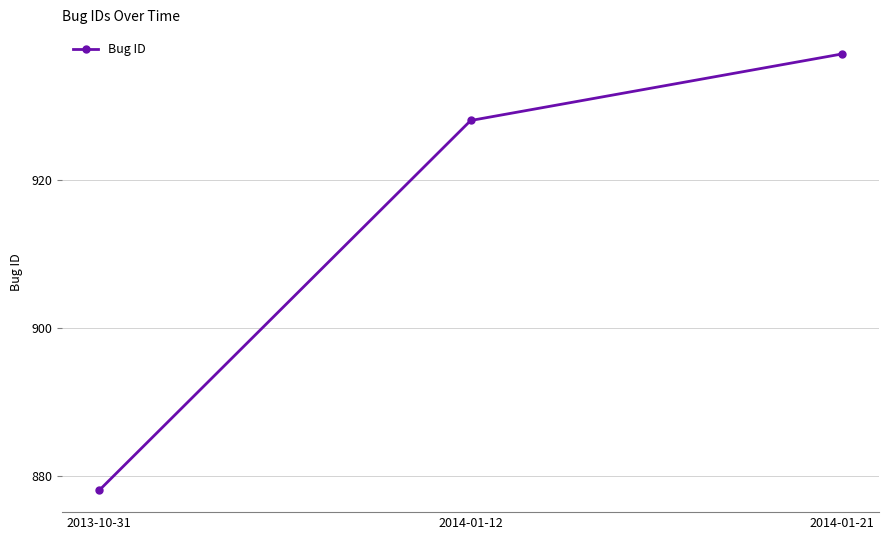

How many lines are shown in the chart?

1